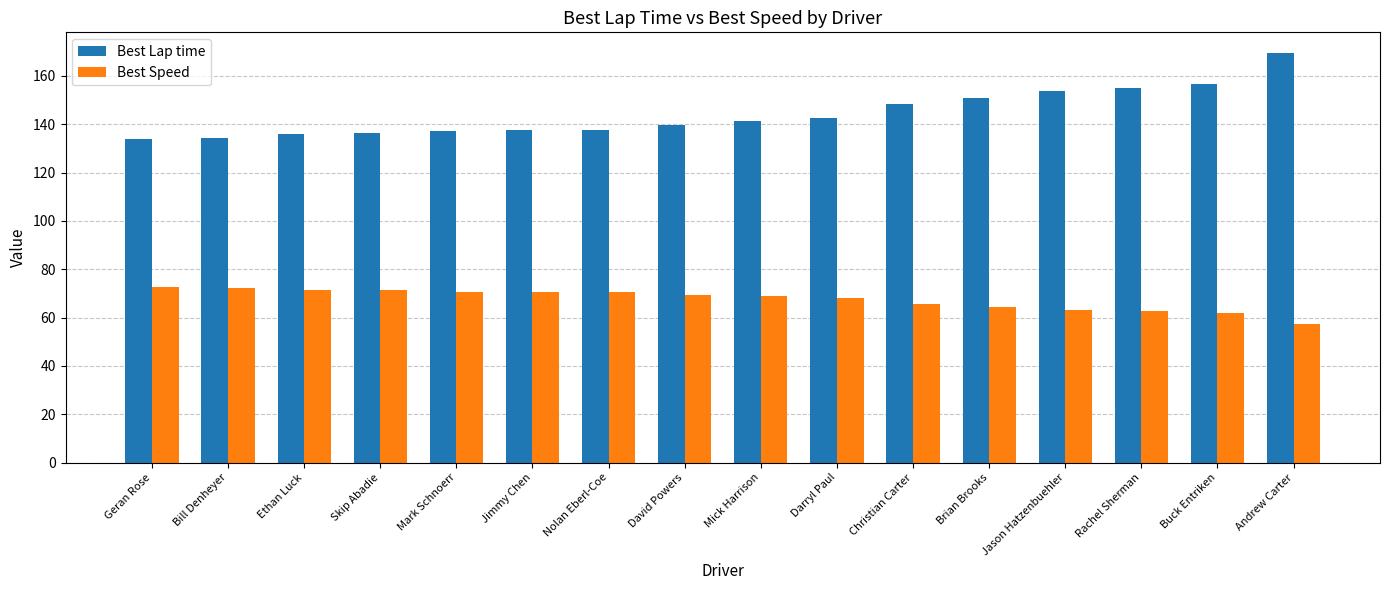

Which label corresponds to the largest value in the chart?

Andrew Carter